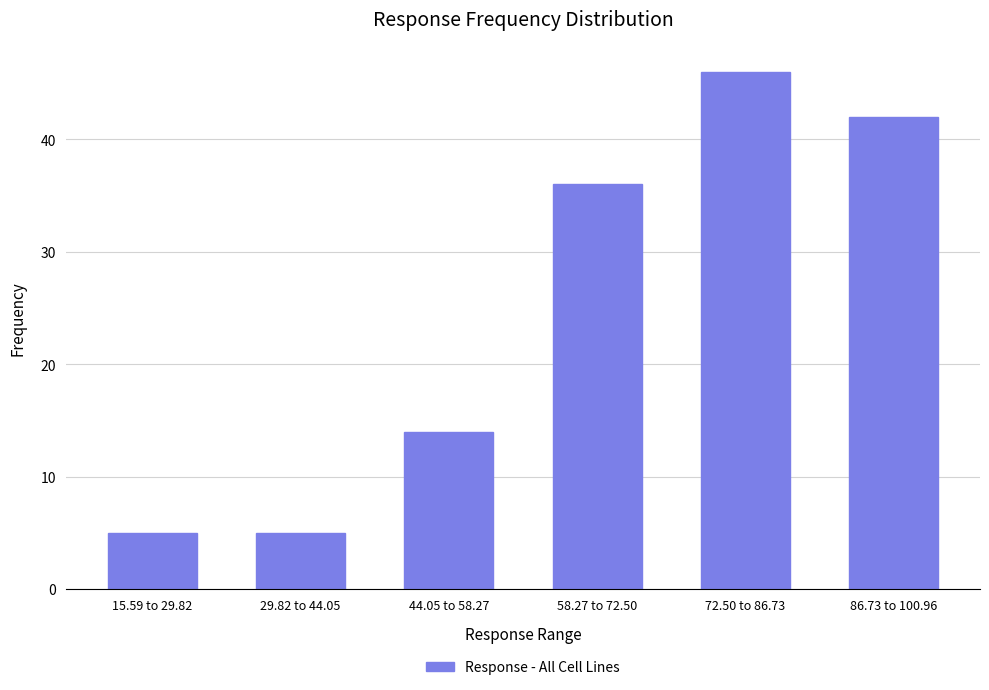

Reading left to right, list all the values displayed in this chart.

15.59 to 29.82=5	29.82 to 44.05=5	44.05 to 58.27=14	58.27 to 72.50=36	72.50 to 86.73=46	86.73 to 100.96=42